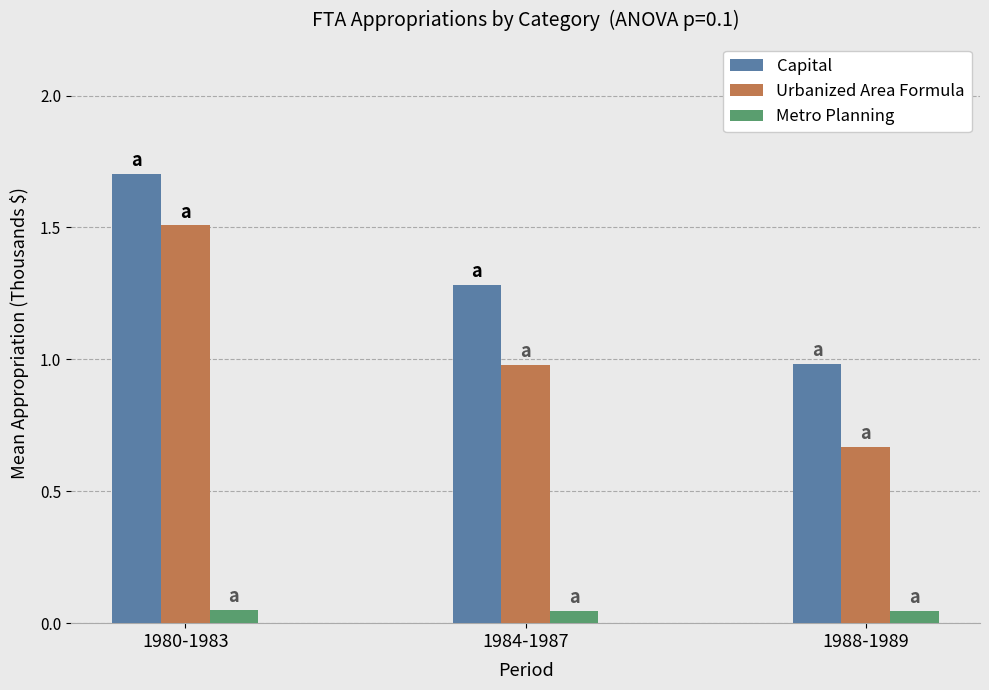

What are all the series names shown in the legend?

Capital, Urbanized Area Formula, Metro Planning